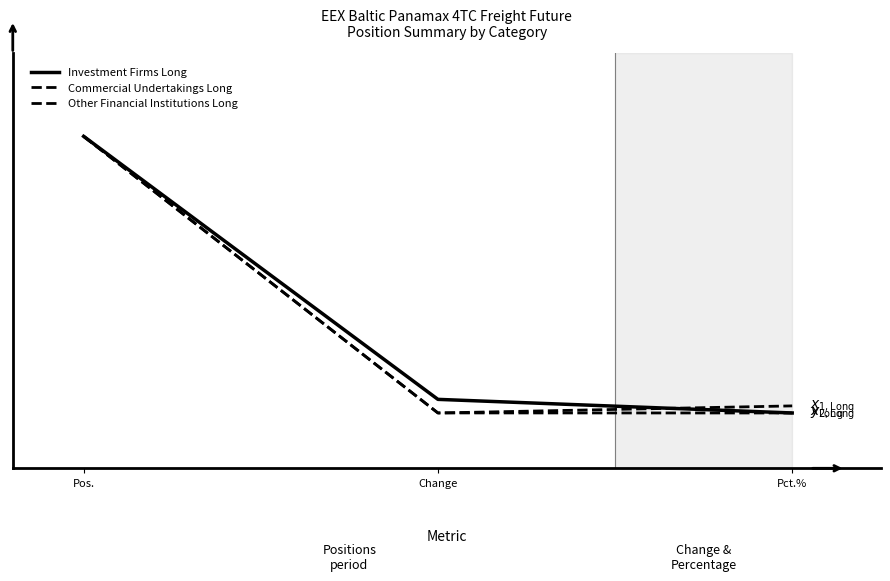

Which category has the lowest value across all series?

Pct.%